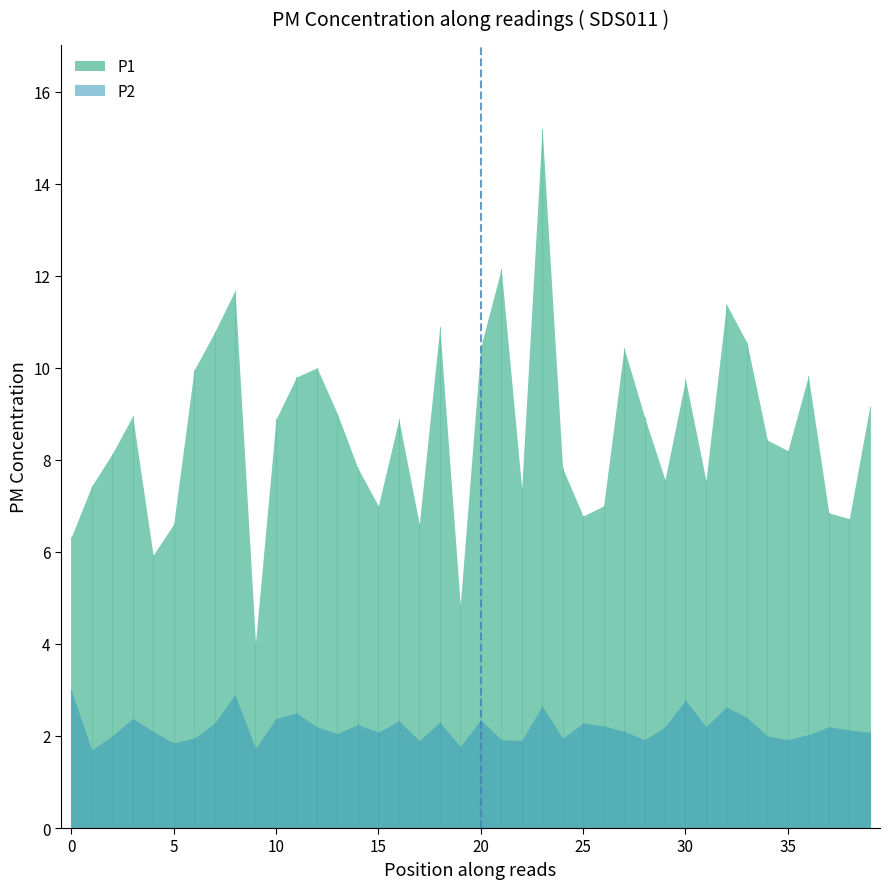

True or false: P2 and P1 cross at least once.

False